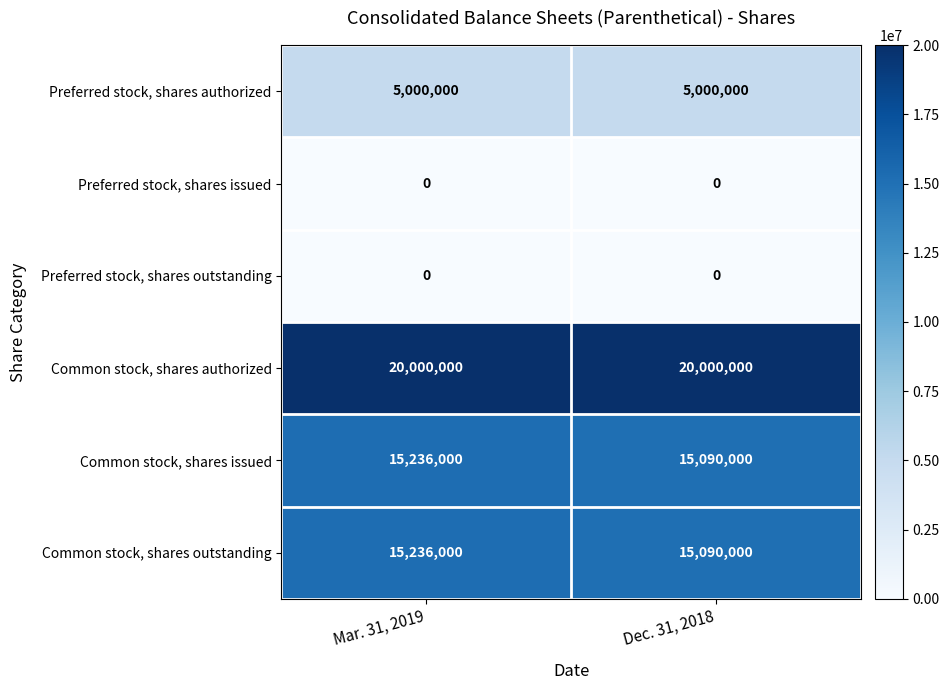

Which series has the largest total across all categories?

Common stock, shares authorized